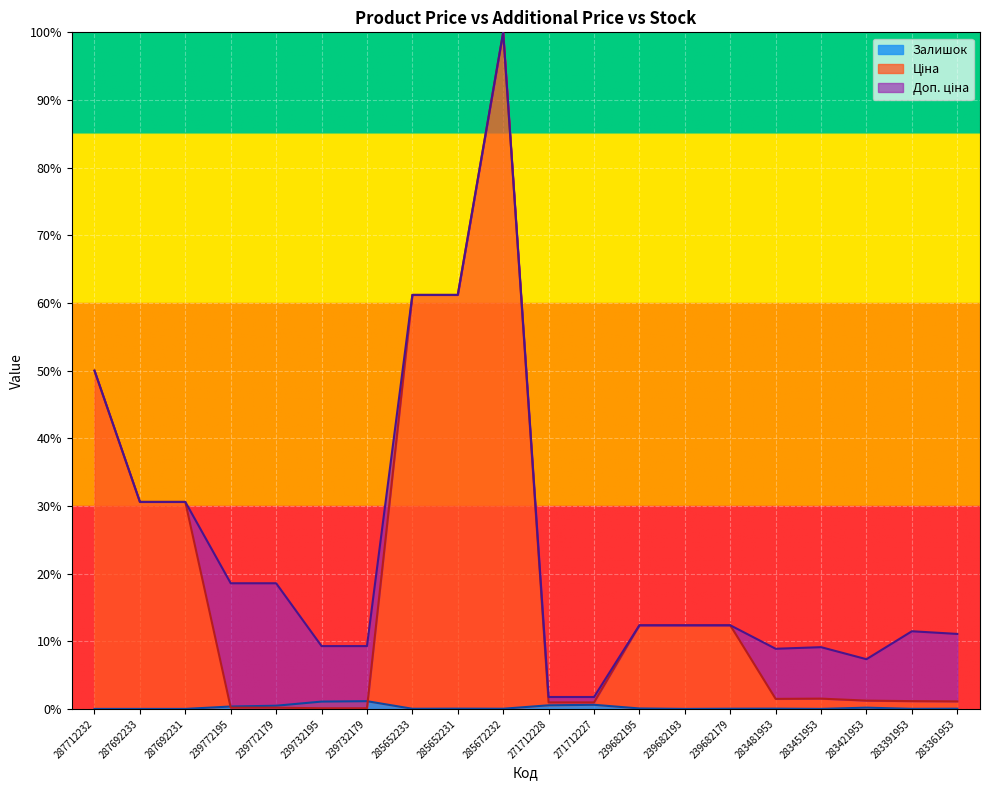

Between which two adjacent categories do Залишок and Ціна first intersect?

287692231 and 239772195